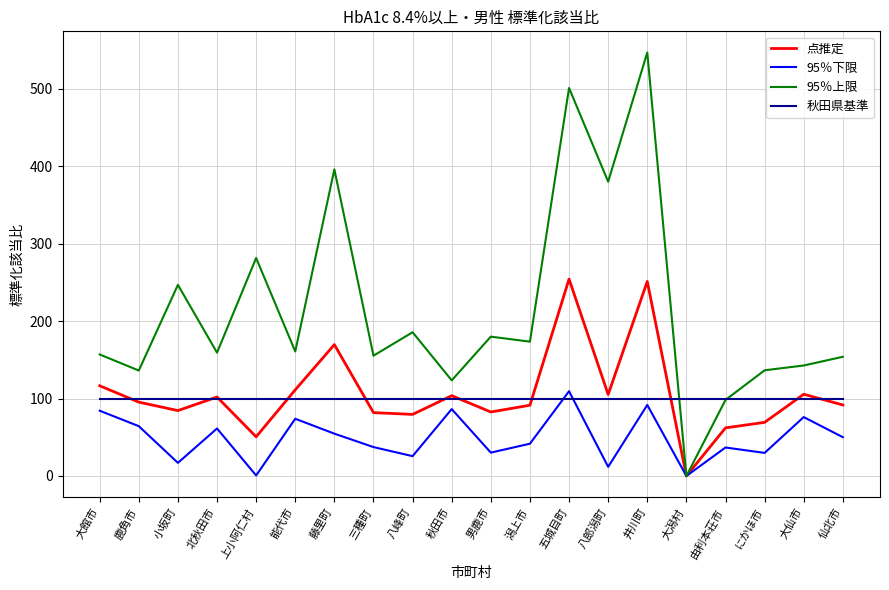

Between which two adjacent categories do 95％上限 and 秋田県基準 first intersect?

井川町 and 大潟村